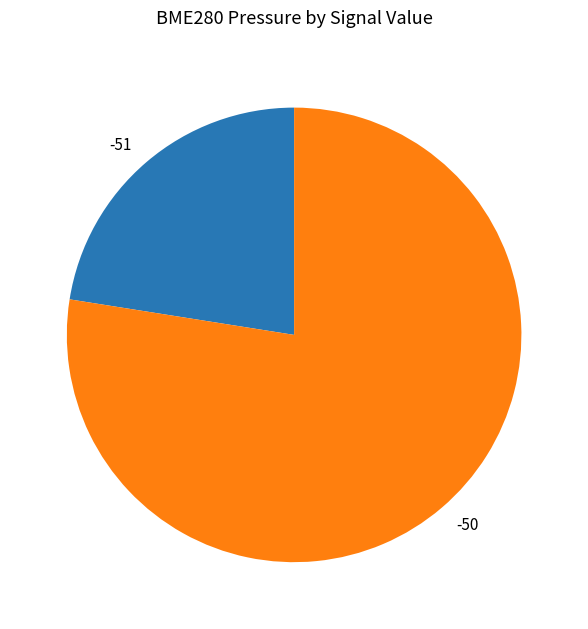

How many segments does this pie chart have?

2